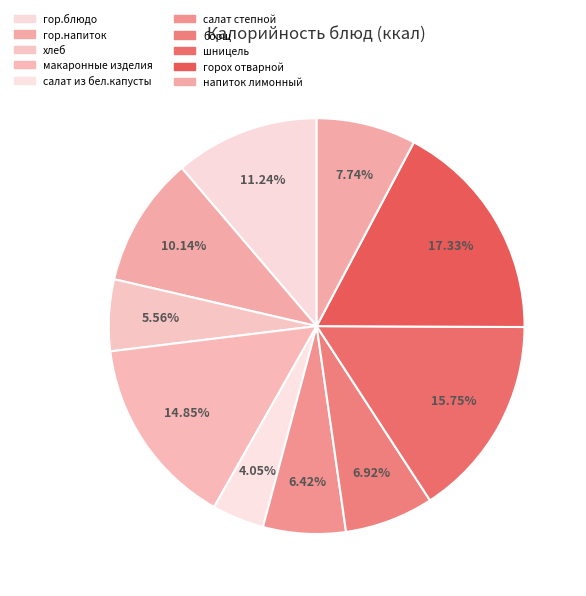

To the nearest percent, what is the difference between the largest and smallest slice percentages?

13%